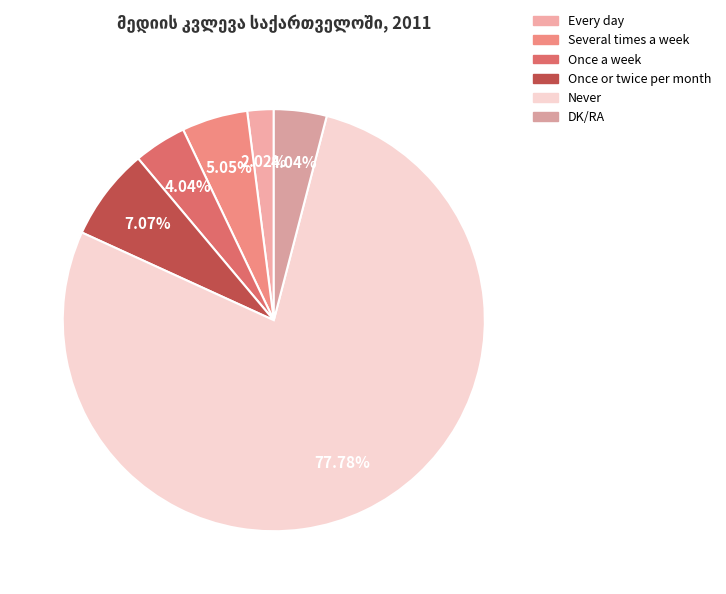

What is the smallest slice in the pie chart?

Every day